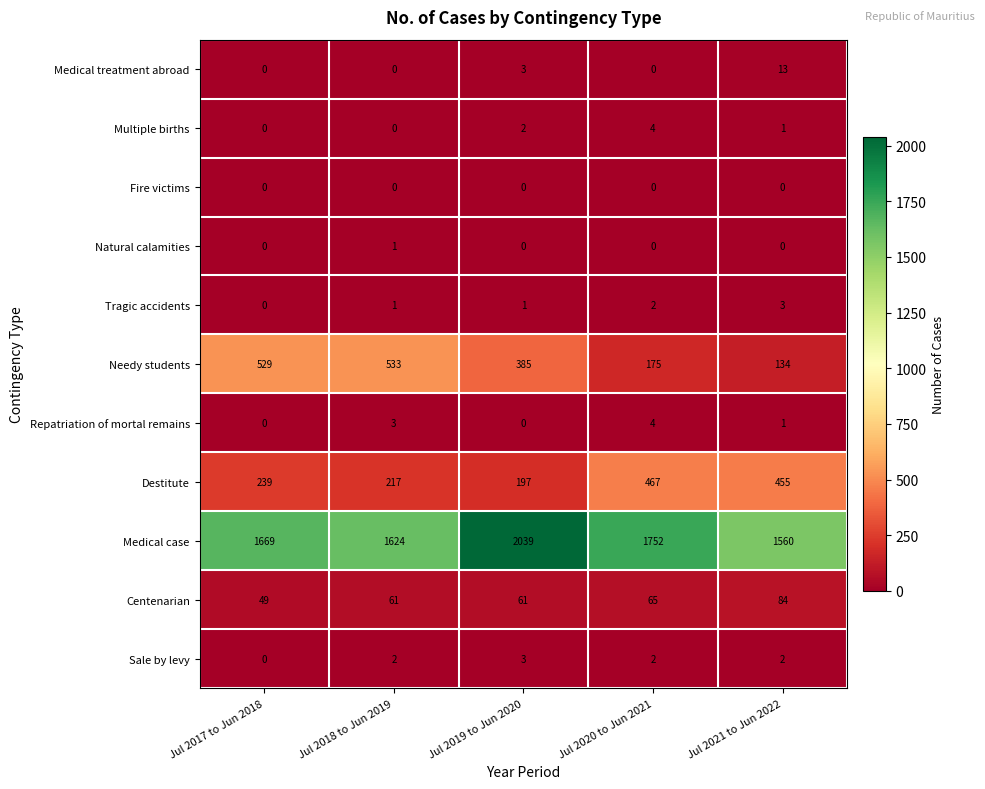

How many series are shown in this chart?

11